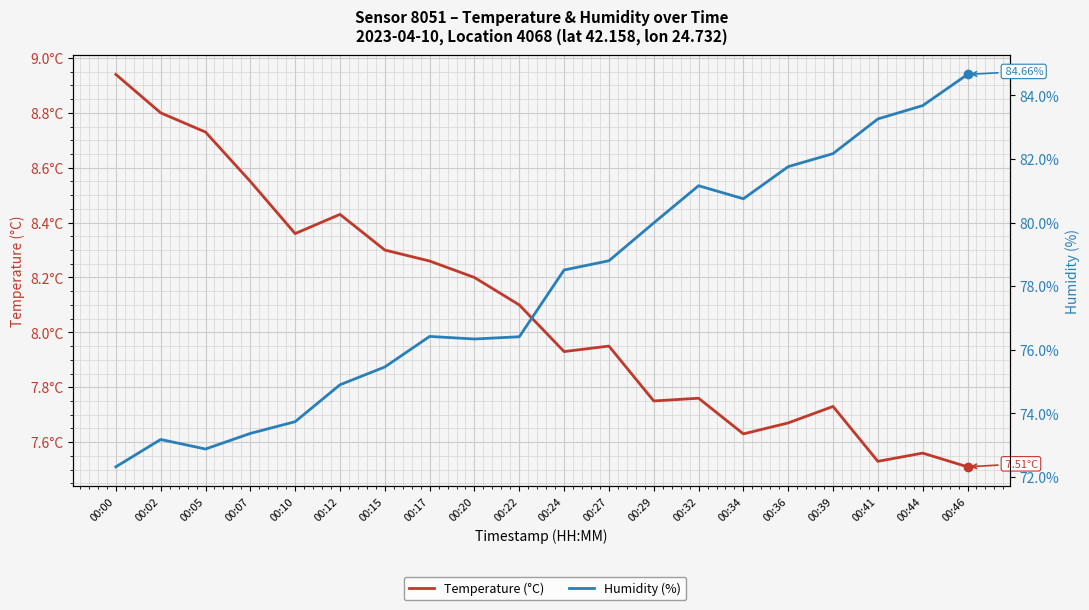

True or false: Humidity (%) and Temperature (°C) intersect in this chart.

False